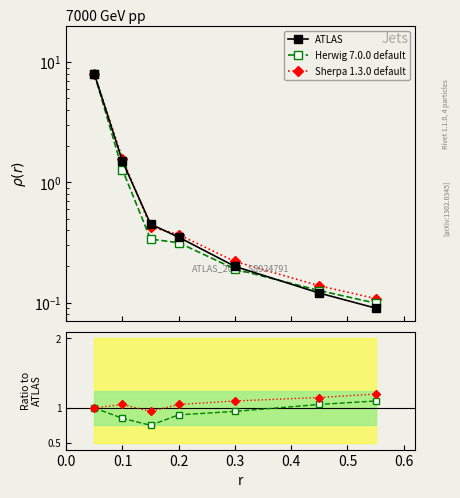

What is the average value of the Herwig 7.0.0 default series?

0.9